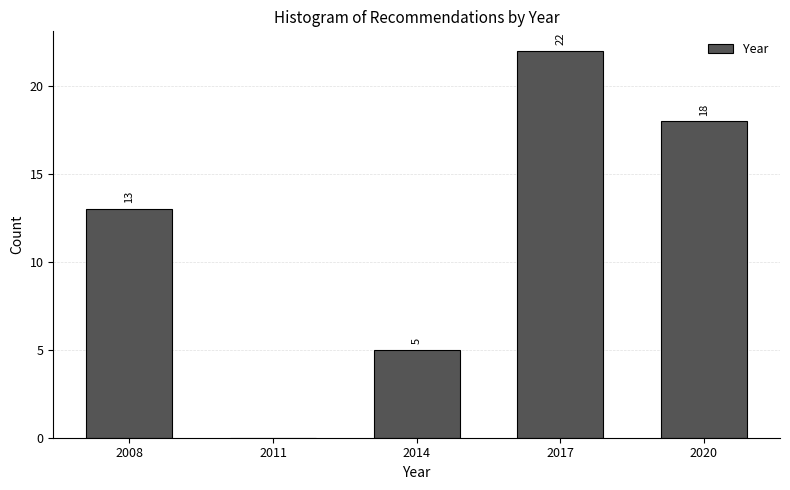

Reading left to right, what are all the values shown in this chart?

2008=13	2011=0	2014=5	2017=22	2020=18